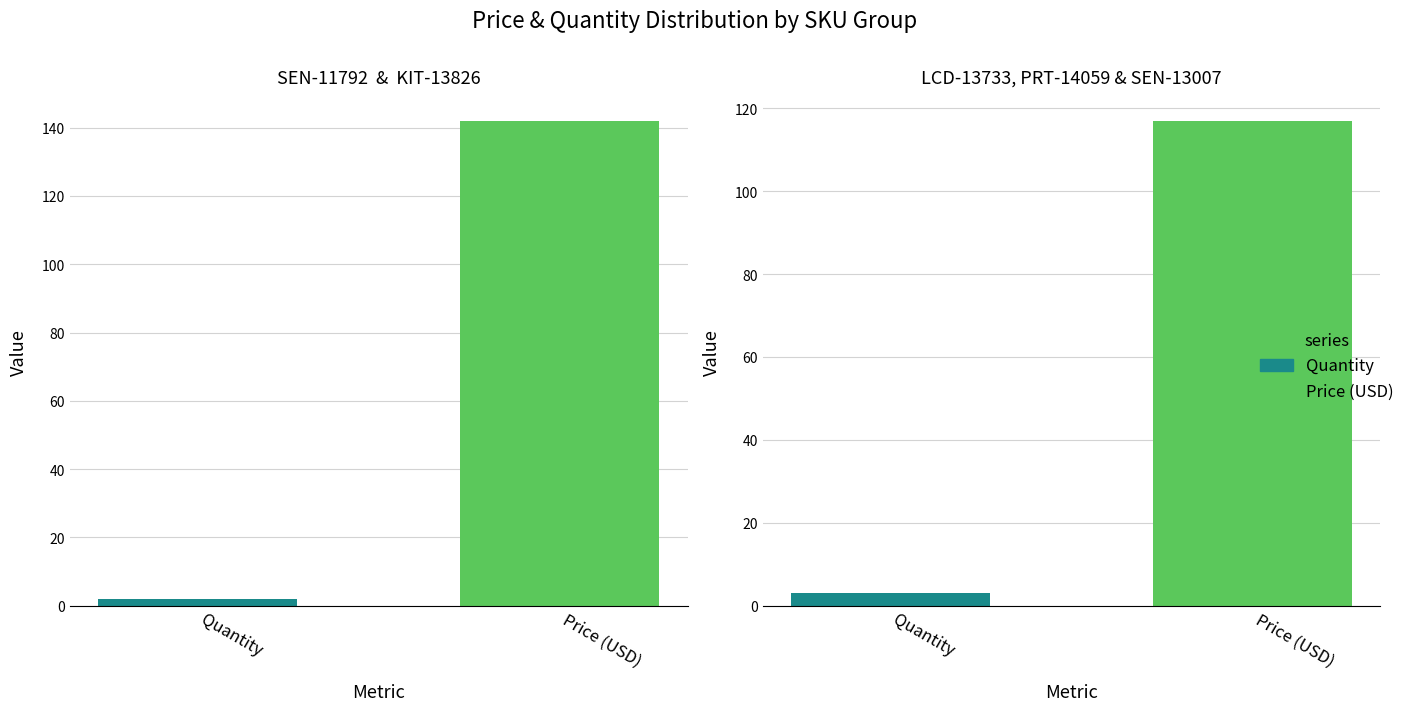

What is the approximate value of Price (USD) at KIT-13826?

92.0